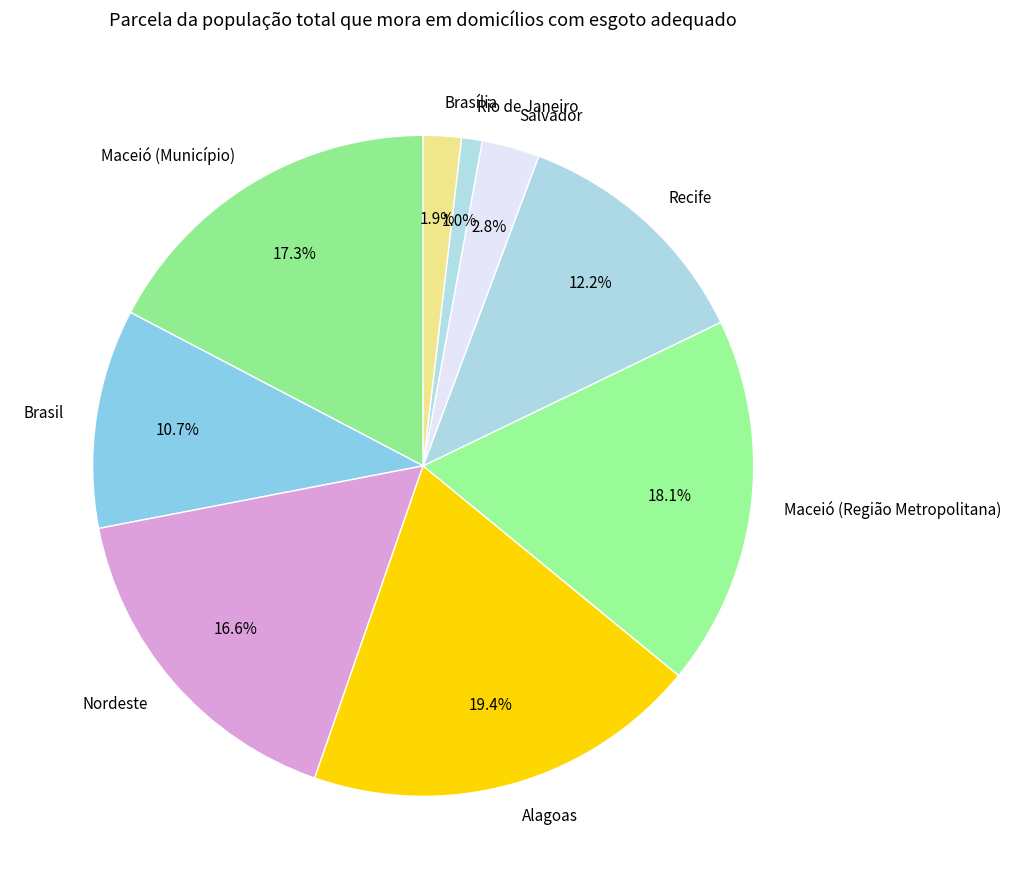

Is it true that Recife is 12% of the pie?

True